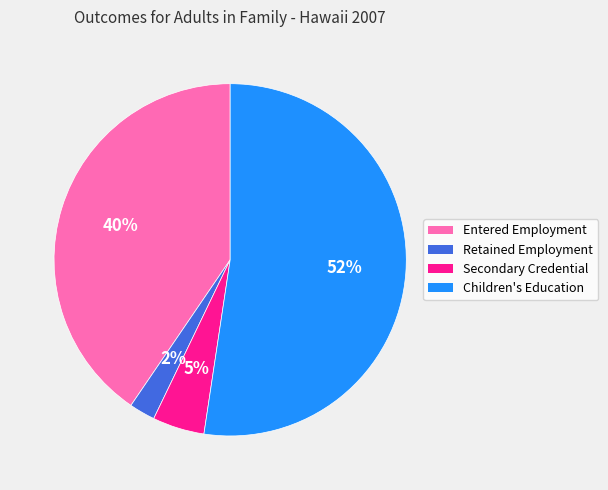

To the nearest percent, what is the average slice percentage?

25%